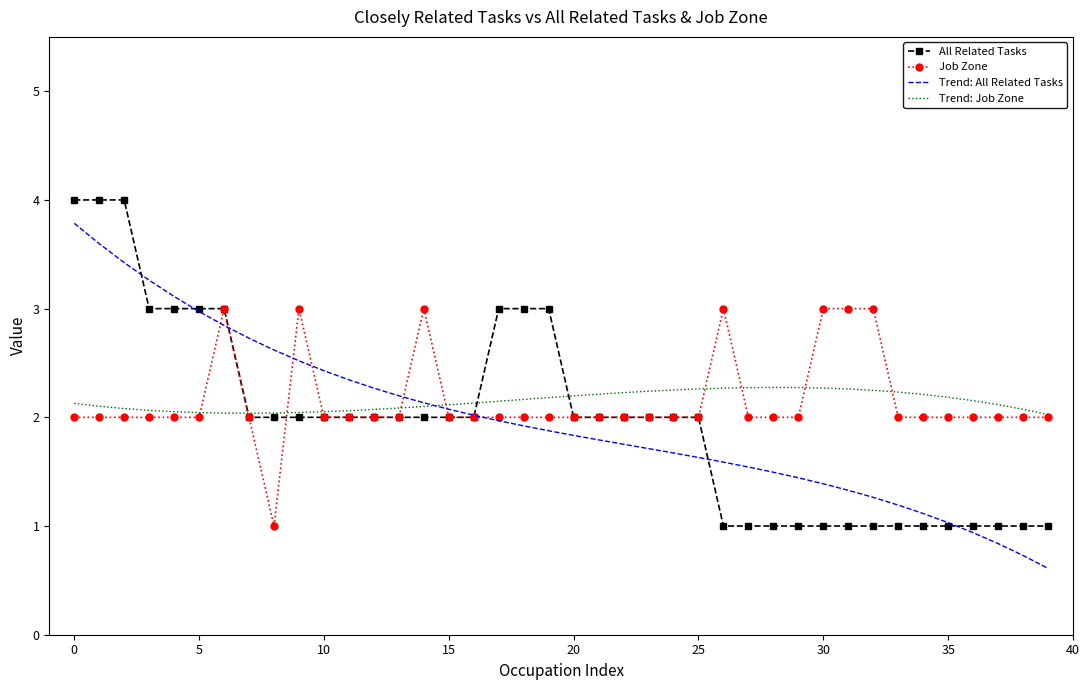

What is the highest value of the Trend: All Related Tasks series?

3.8